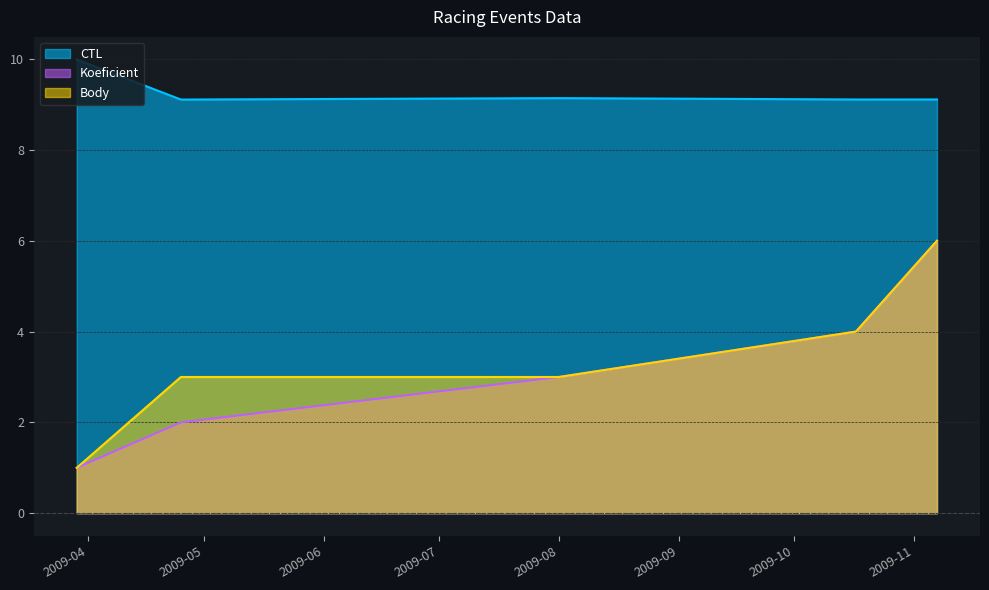

Rank the series at 2009-04-25 from lowest to highest value.

Koeficient, Body, CTL